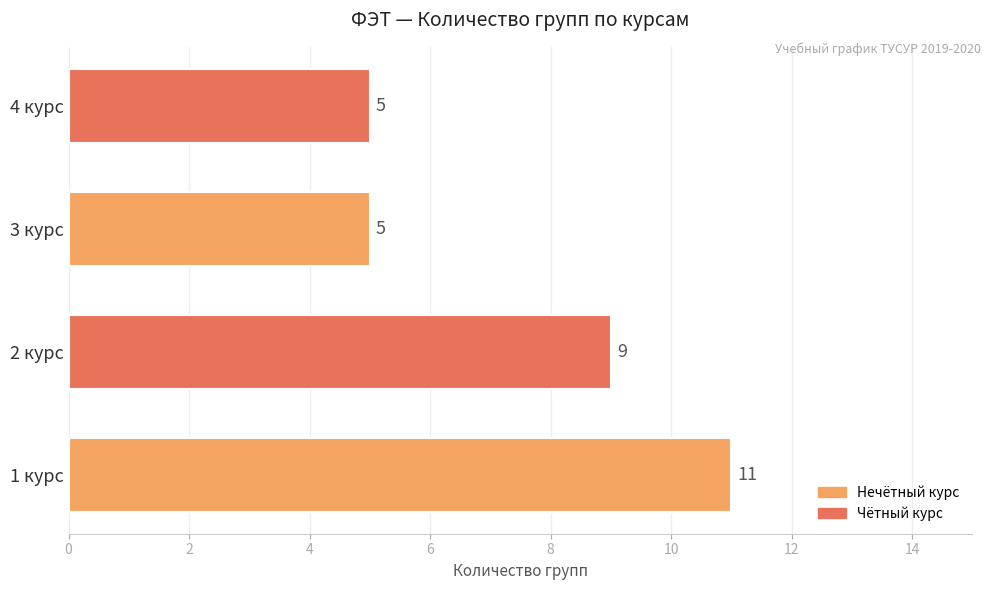

Between 1 курс and 2 курс, which is larger?

1 курс